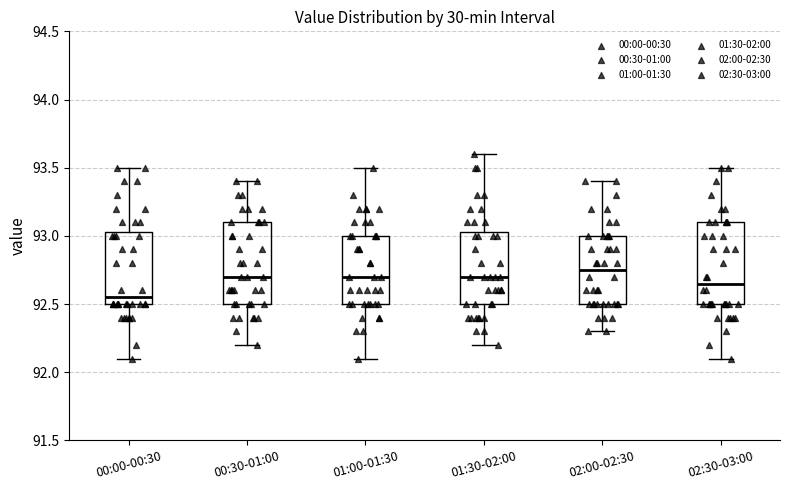

Reading left to right, read every box against the y-axis: the position of its median line, the range the box covers, and the ends of its whiskers. The values are not printed on the chart, so give them approximately, as read against the axis.

00:00-00:30: median 92.55, box 92.50 to 93.05, whiskers 92.10 to 93.50
00:30-01:00: median 92.70, box 92.50 to 93.10, whiskers 92.20 to 93.40
01:00-01:30: median 92.70, box 92.50 to 93.00, whiskers 92.10 to 93.50
01:30-02:00: median 92.70, box 92.50 to 93.05, whiskers 92.20 to 93.60
02:00-02:30: median 92.75, box 92.50 to 93.00, whiskers 92.30 to 93.40
02:30-03:00: median 92.65, box 92.50 to 93.10, whiskers 92.10 to 93.50